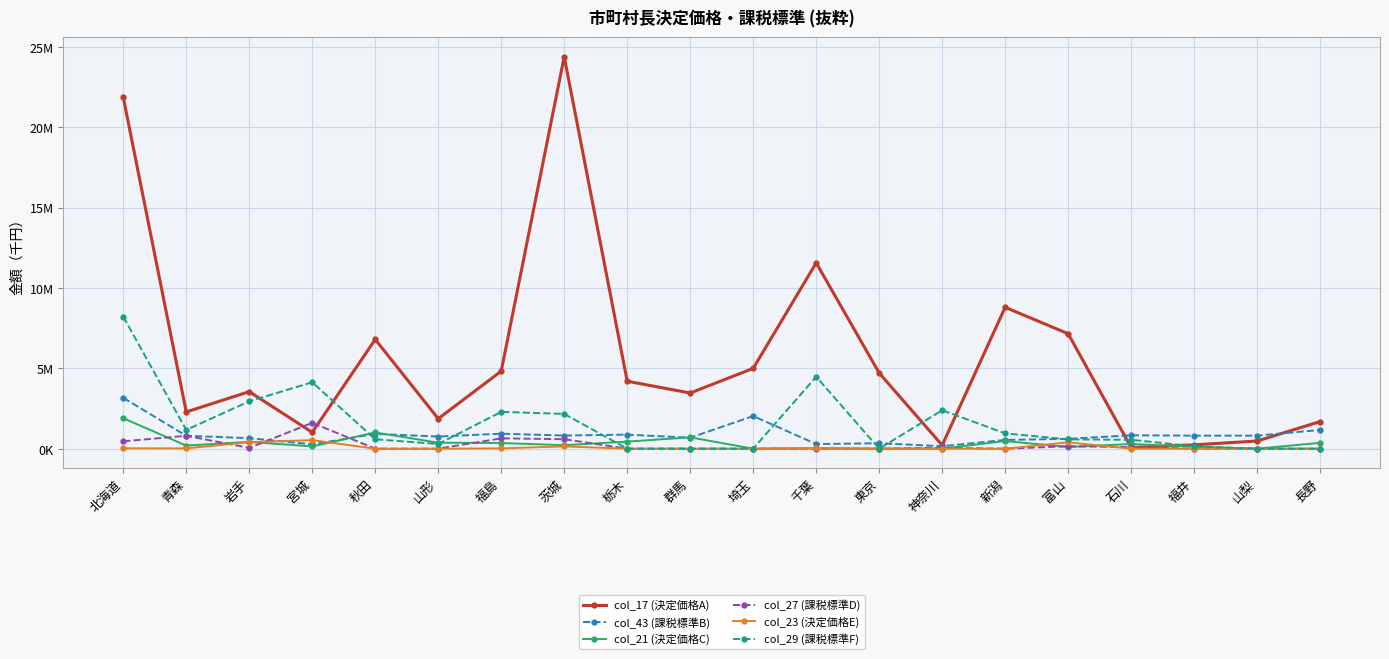

What are all the series names shown in the legend?

col_17 (決定価格A), col_43 (課税標準B), col_21 (決定価格C), col_27 (課税標準D), col_23 (決定価格E), col_29 (課税標準F)